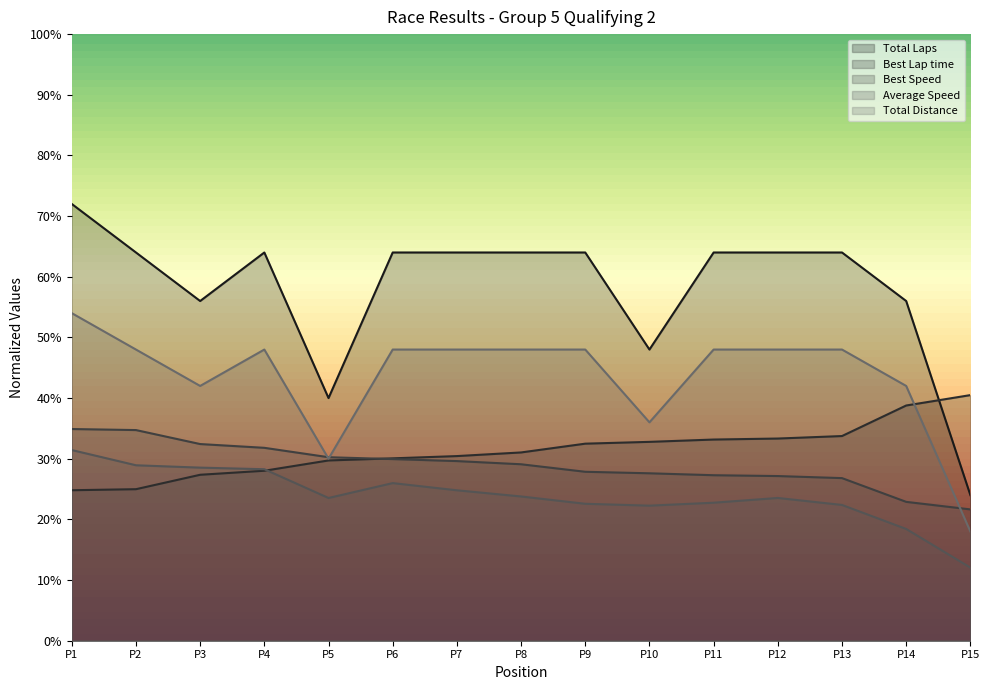

What is the sum of all Total Laps values?

872.0